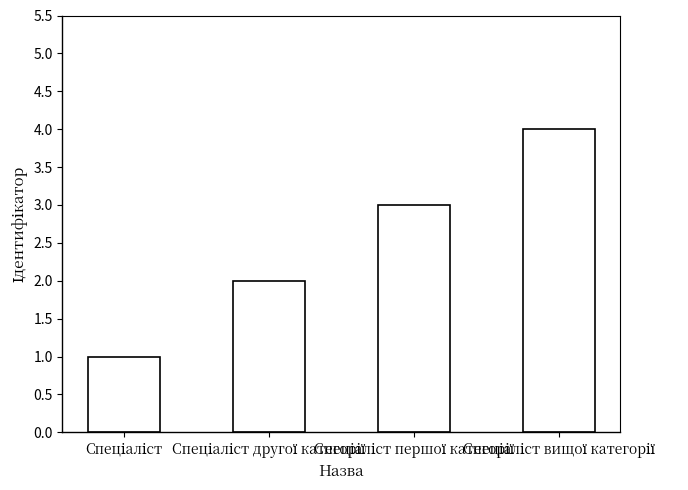

What is the sum of all values?

10